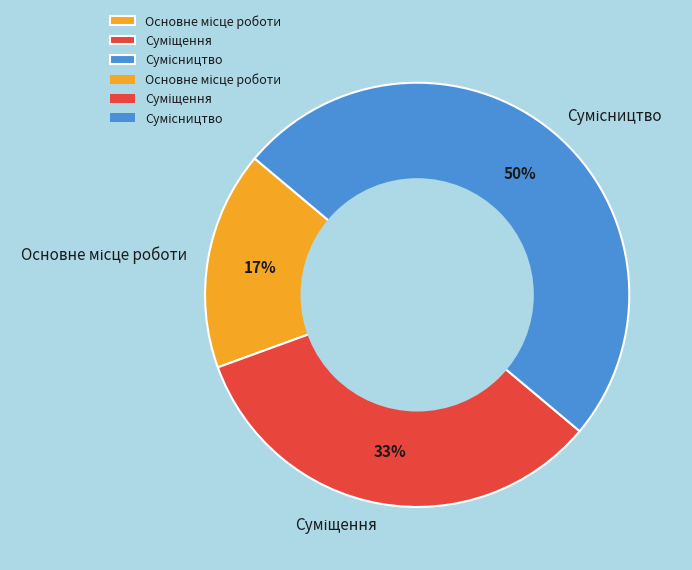

To the nearest percent, what is the difference between the largest and smallest slice percentages?

33%